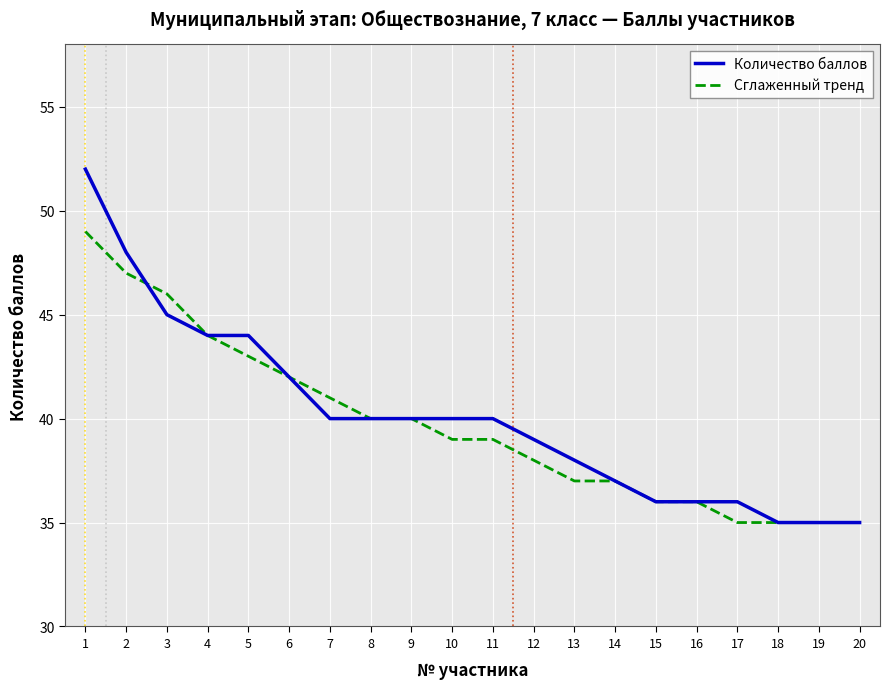

Rank the series by their maximum value, from highest to lowest.

Количество баллов, Сглаженный тренд